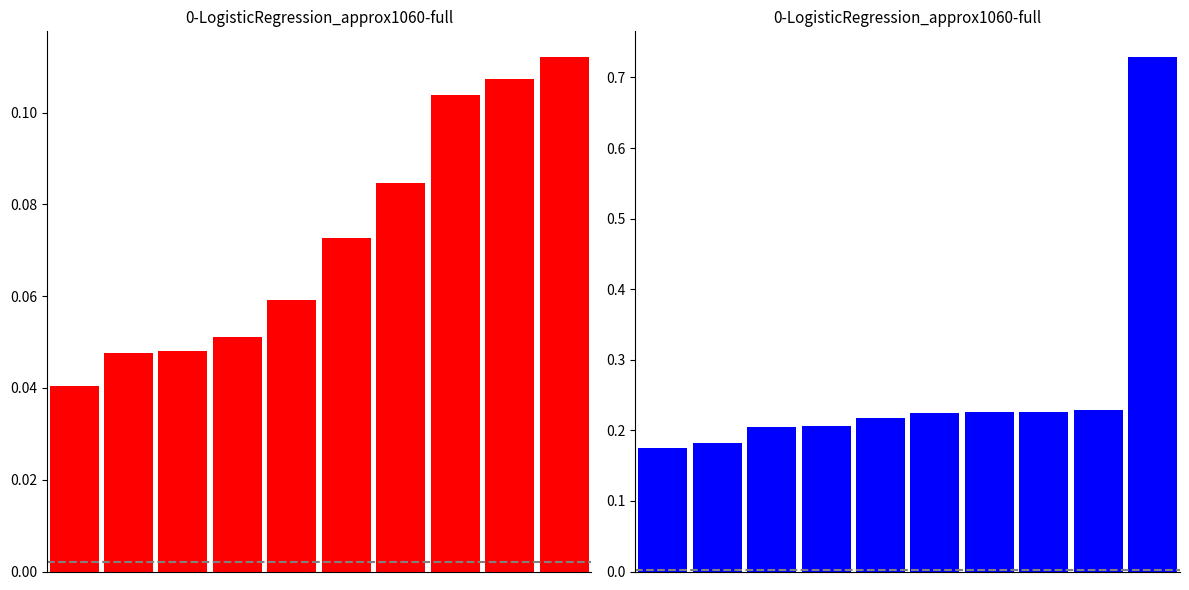

Is it true that Jan equals 0.1 at 9?

True